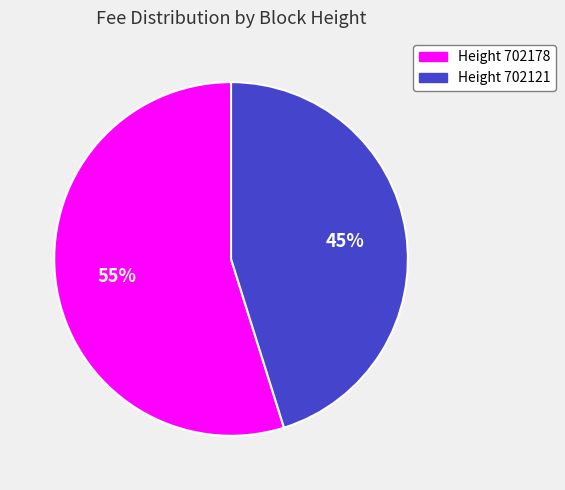

Is there a majority slice in this chart?

Yes